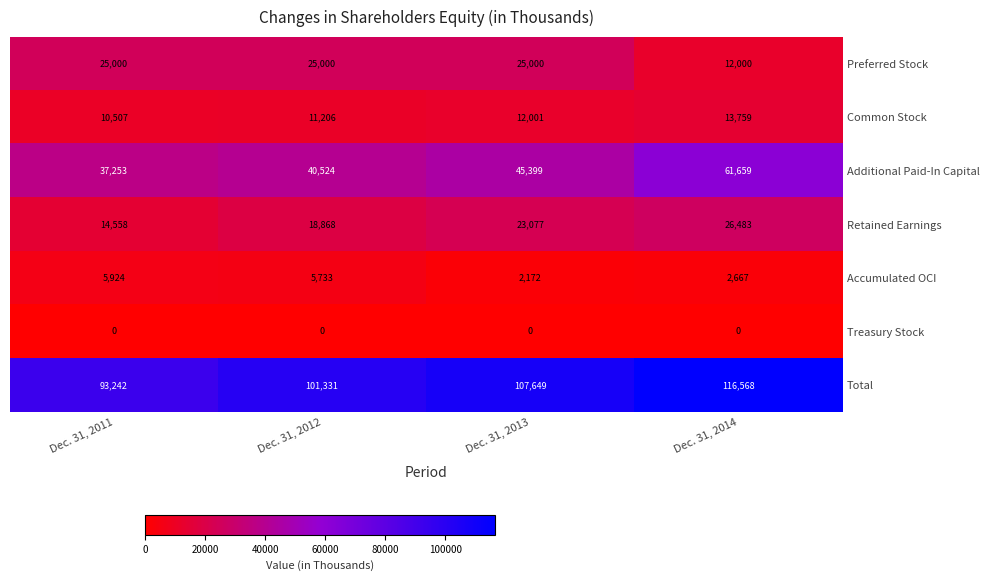

Where is Accumulated OCI nearest to the value 4048?

Dec. 31, 2014